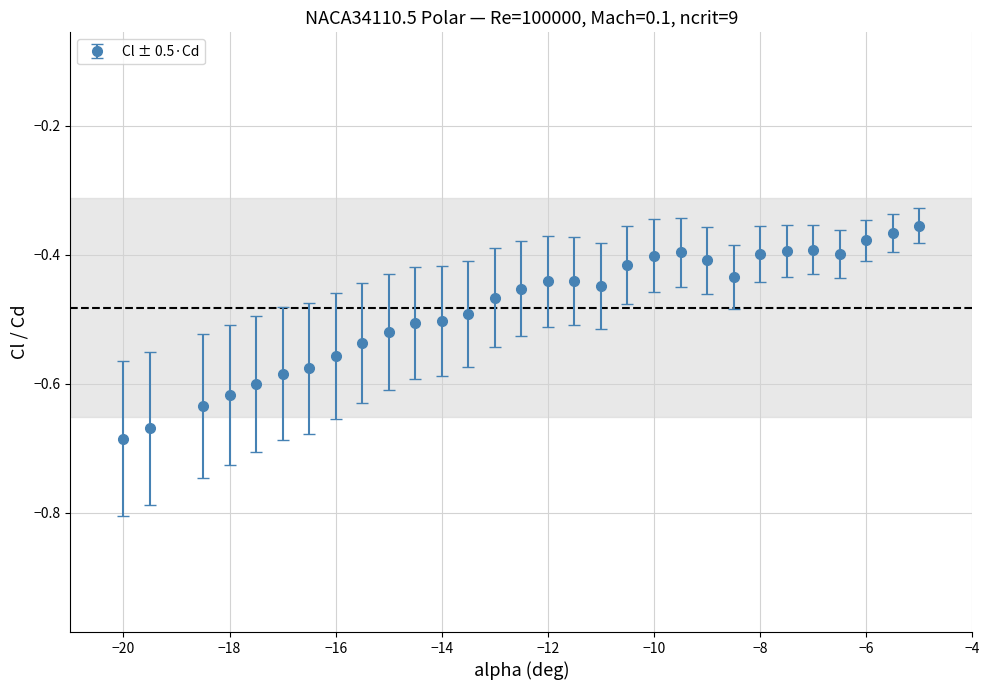

True or false: there are more than 2 points higher than both neighbors.

True